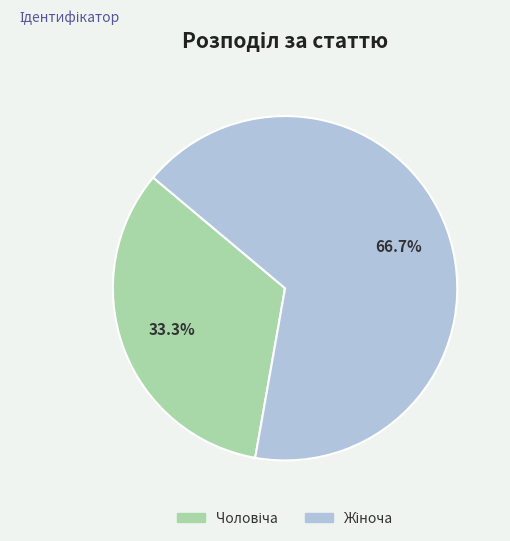

Is there a majority slice in this chart?

Yes